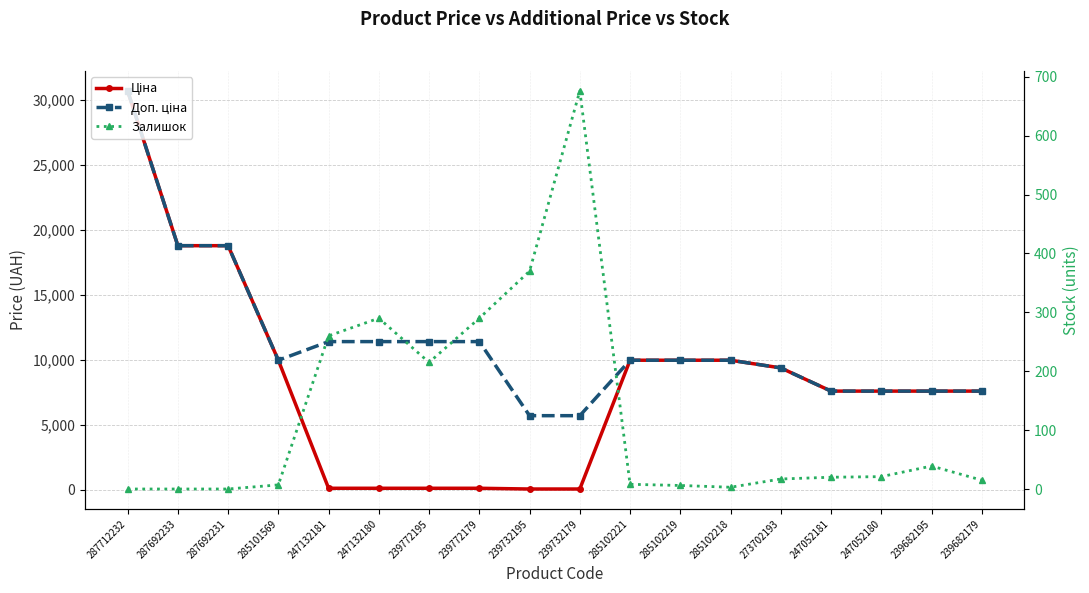

The Ціна series shows 11864.0 at 239682179. True or false?

False